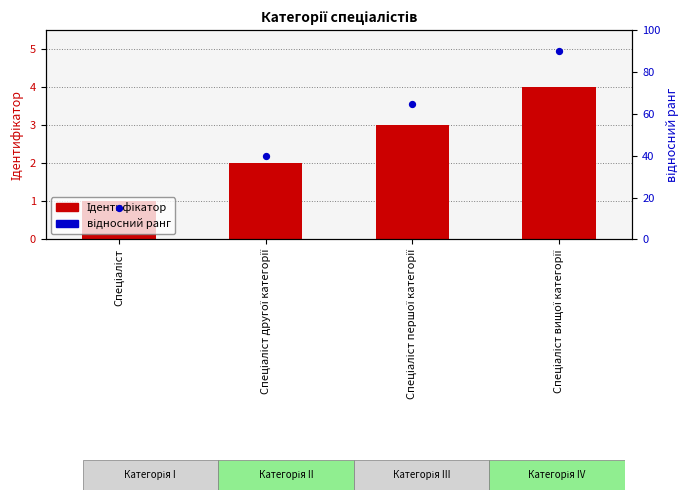

Which series has the largest Y range (max minus min)?

відносний ранг